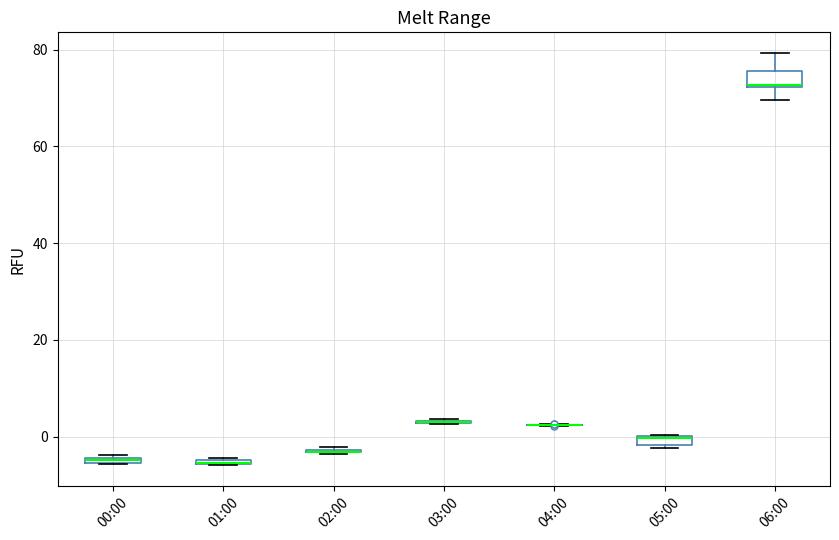

Where is the upper edge of the box for 05:00 on the y-axis? The values are not printed on the chart, so give them approximately, as read against the axis.

0